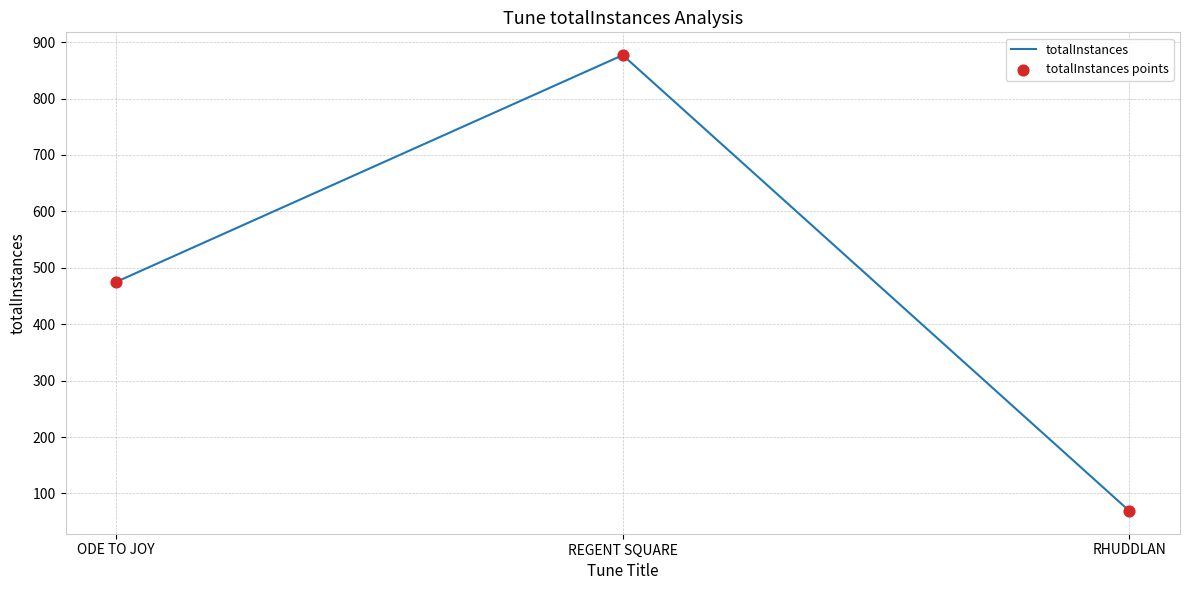

Which has a higher value, ODE TO JOY or RHUDDLAN?

ODE TO JOY